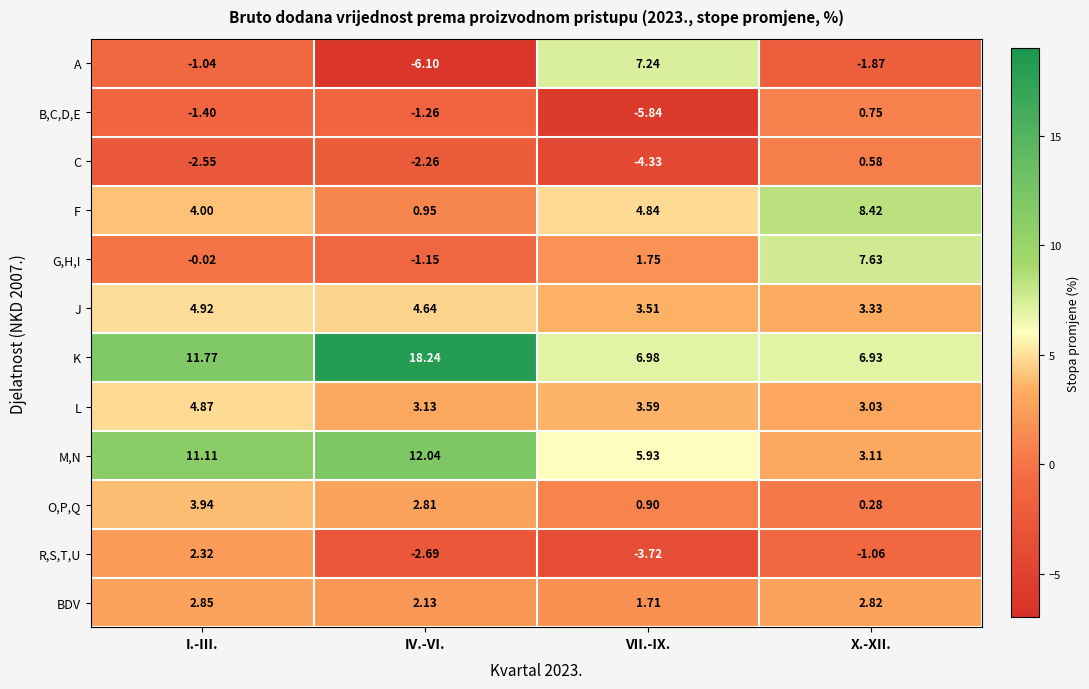

How many data points in F are less than 4?

1